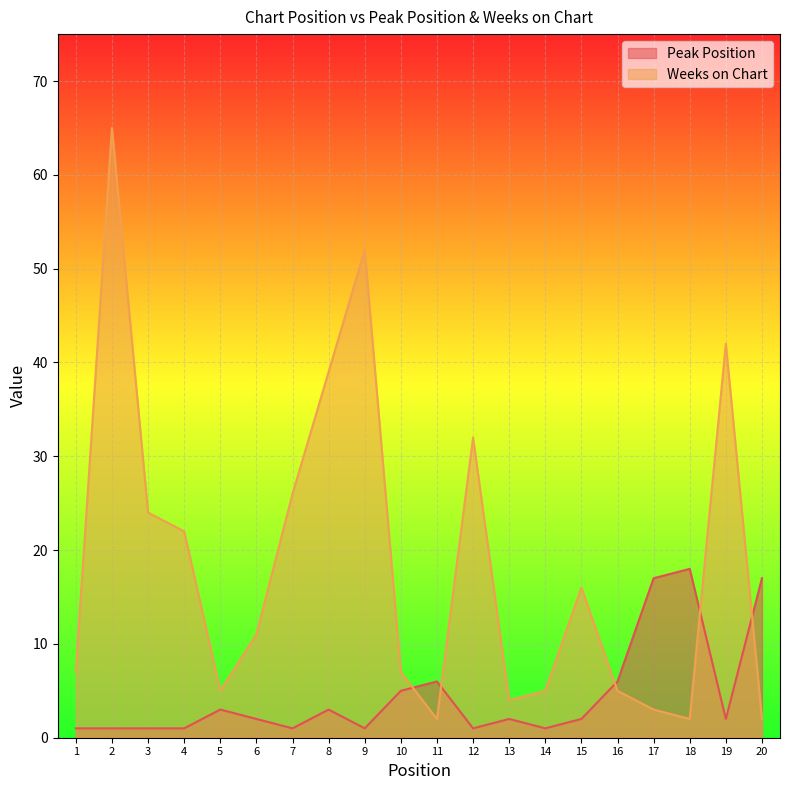

Reading left to right, list all the values displayed in this chart.

Peak Position: 1	1	1	1	3	2	1	3	1	5	6	1	2	1	2	6	17	18	2	17
Weeks on Chart: 7	65	24	22	5	11	26	39	52	7	2	32	4	5	16	5	3	2	42	2